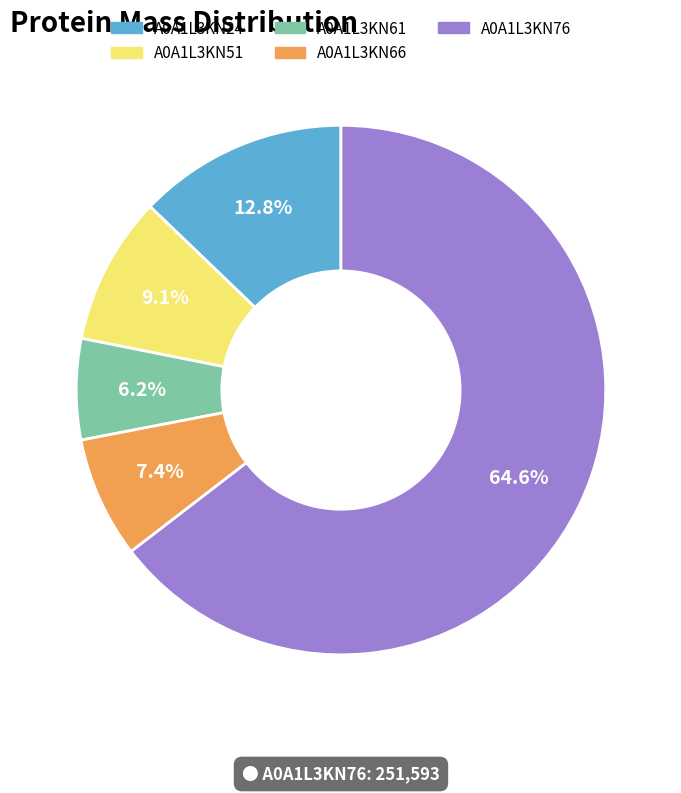

Which slice represents more than half of the pie?

A0A1L3KN76